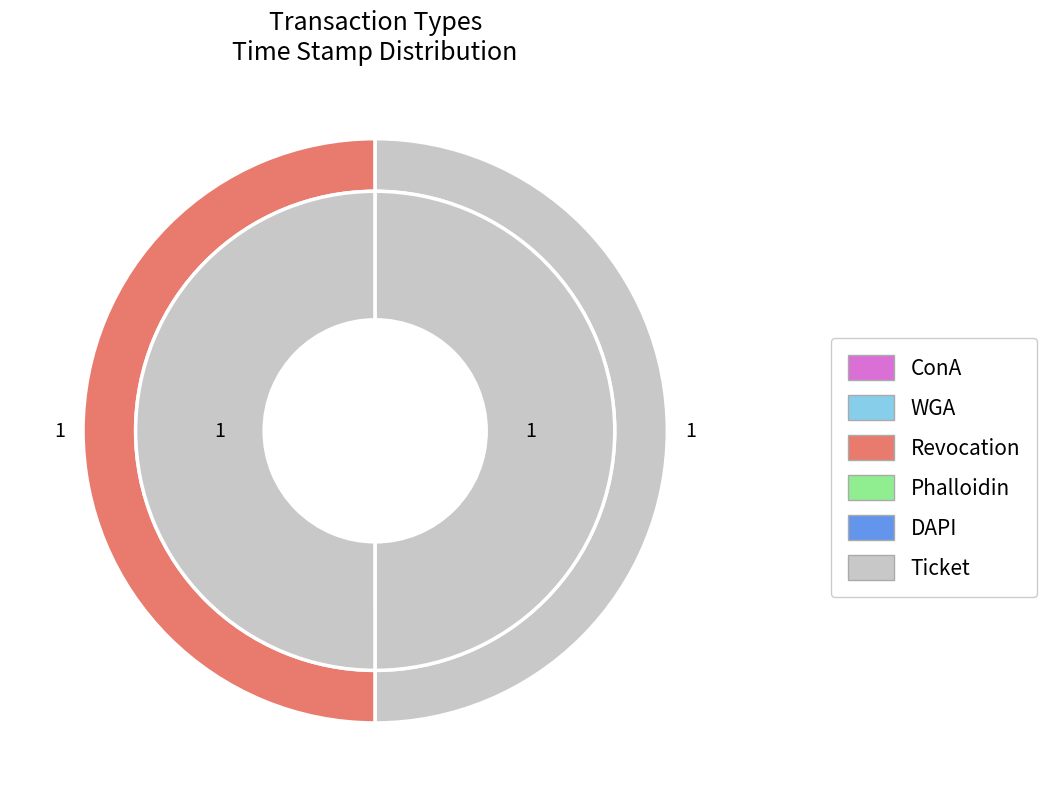

What portion of the pie excludes Ticket?

50.0%